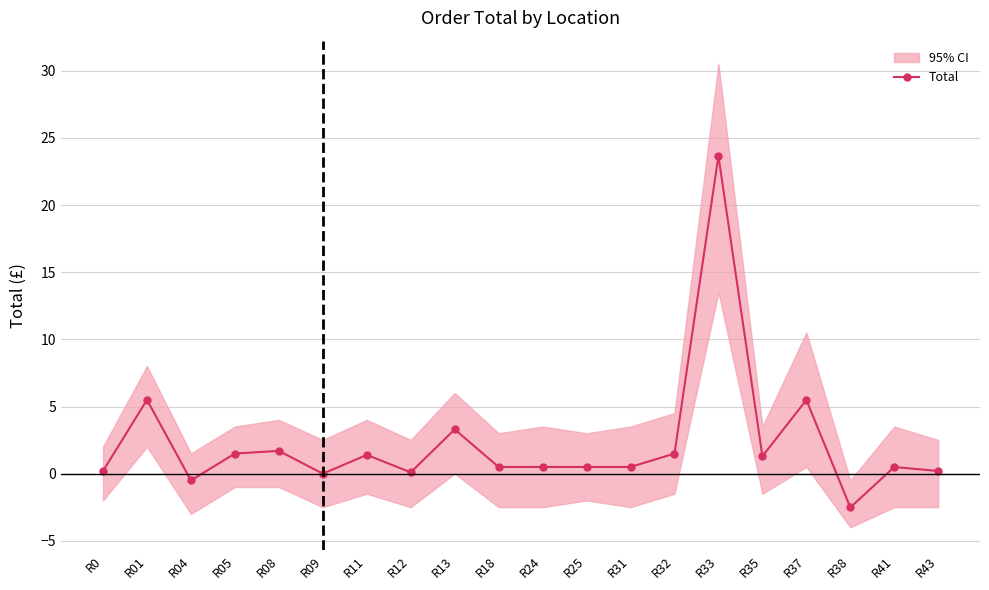

At which category does the data reach its first local peak?

R01